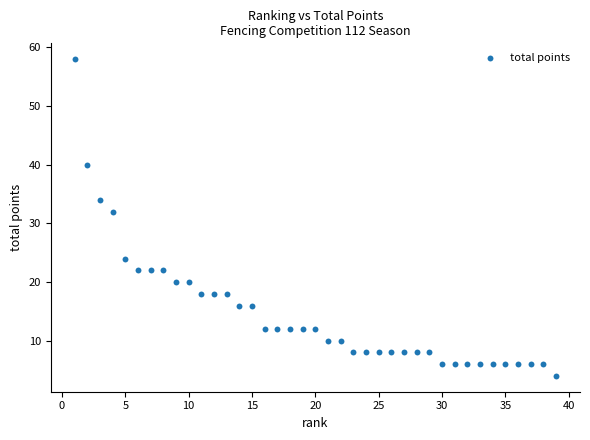

What is the range of Y values (max minus min)?

54